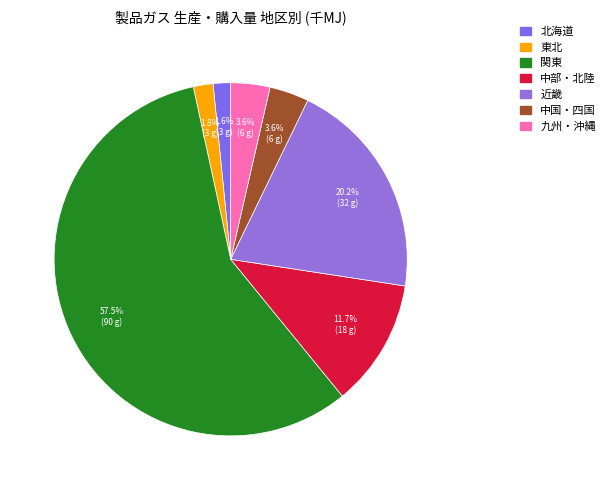

What is the majority slice?

関東